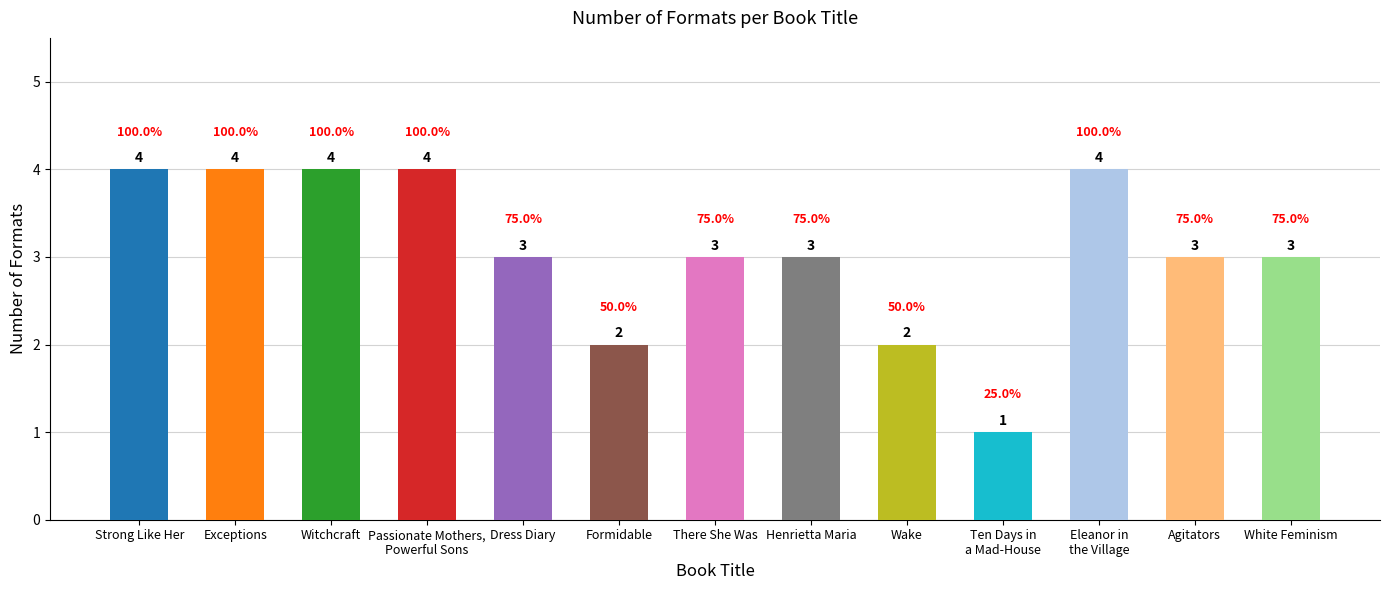

Reading left to right, what are all the values shown in this chart?

Strong Like Her=4	Exceptions=4	Witchcraft=4	Passionate Mothers,
Powerful Sons=4	Dress Diary=3	Formidable=2	There She Was=3	Henrietta Maria=3	Wake=2	Ten Days in
a Mad-House=1	Eleanor in
the Village=4	Agitators=3	White Feminism=3